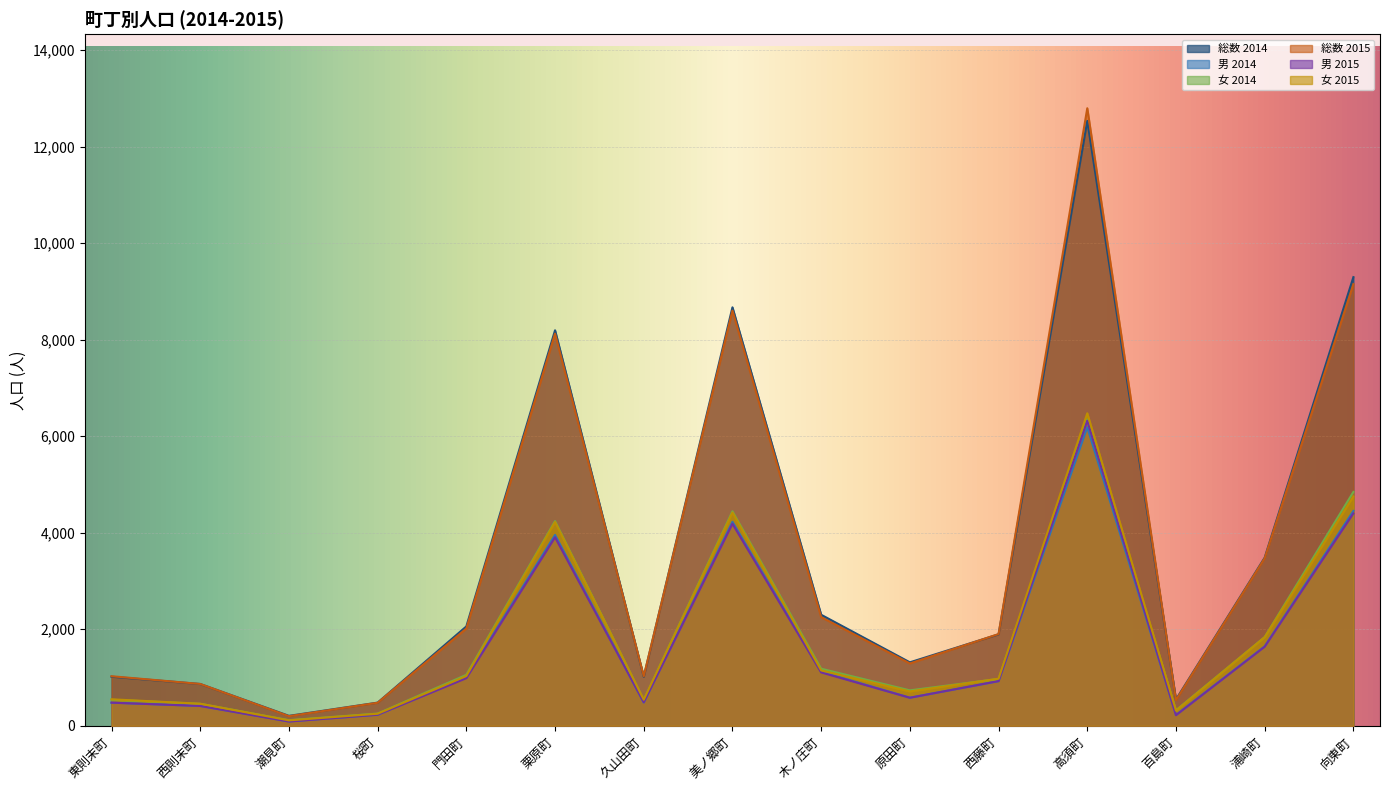

Is it true that 男 2015 equals 487 at 久山田町?

True